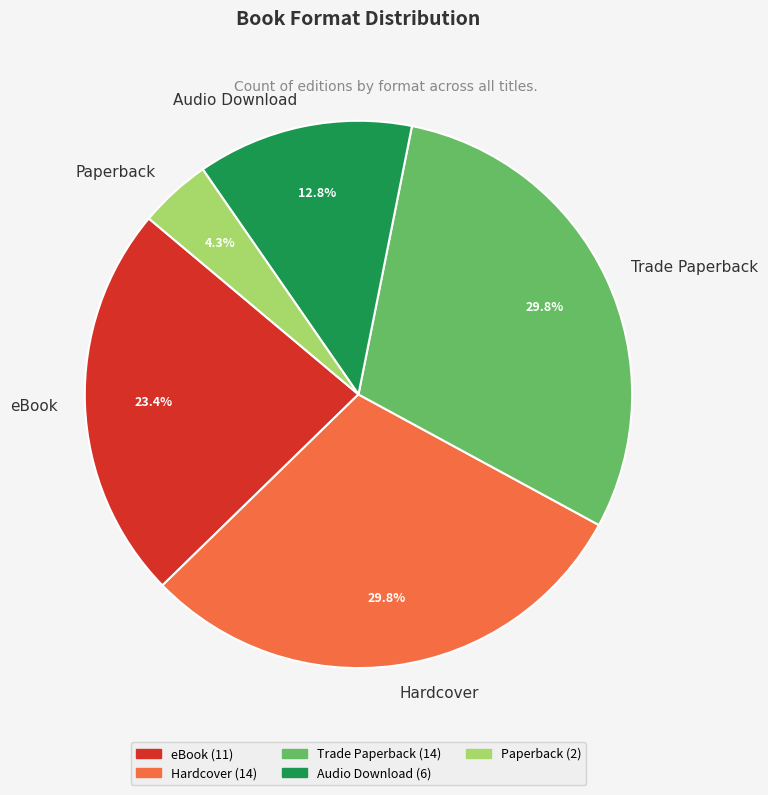

To the nearest percent, what portion does Audio Download represent?

13%